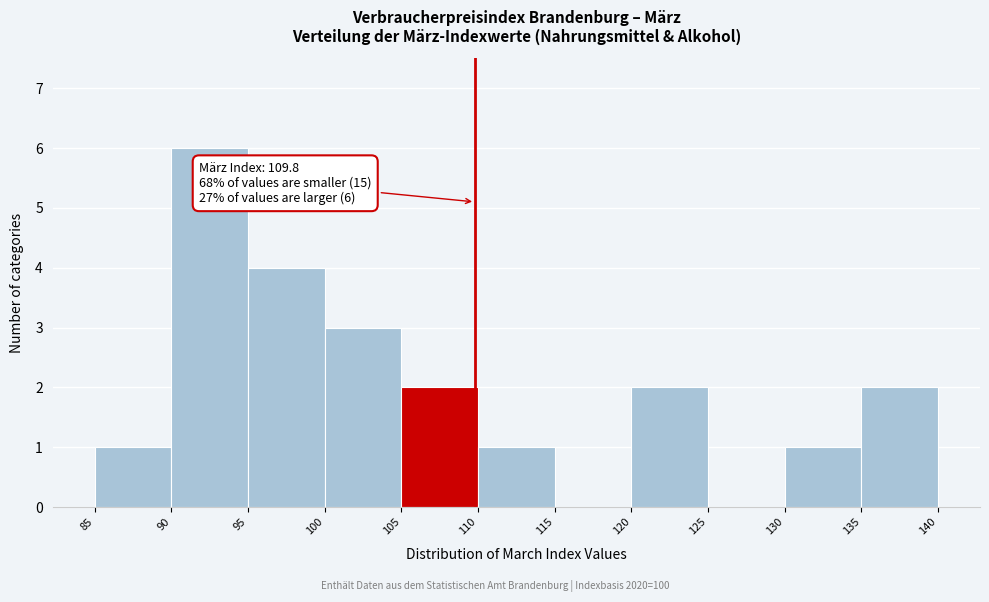

Which range on the x-axis has the tallest bar?

90 to 95